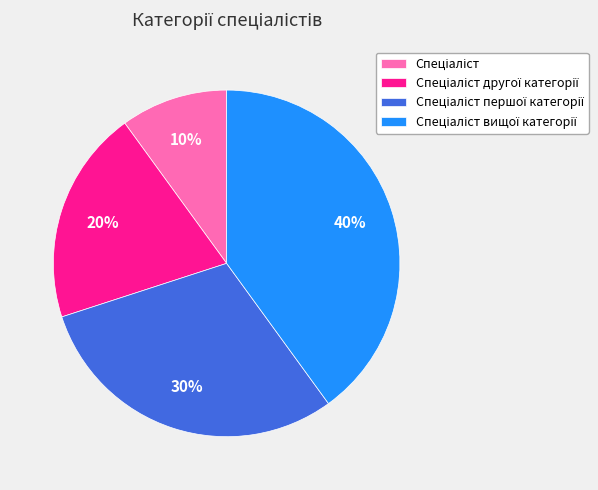

Does any single category account for the majority?

No